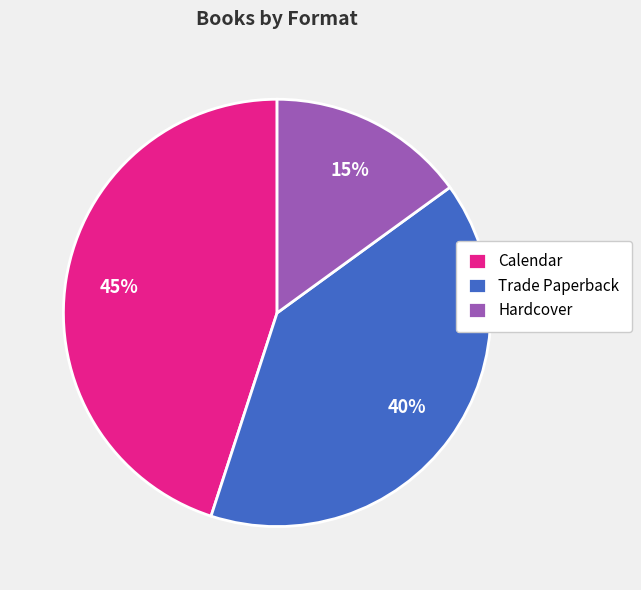

Count the number of slices in the pie.

3